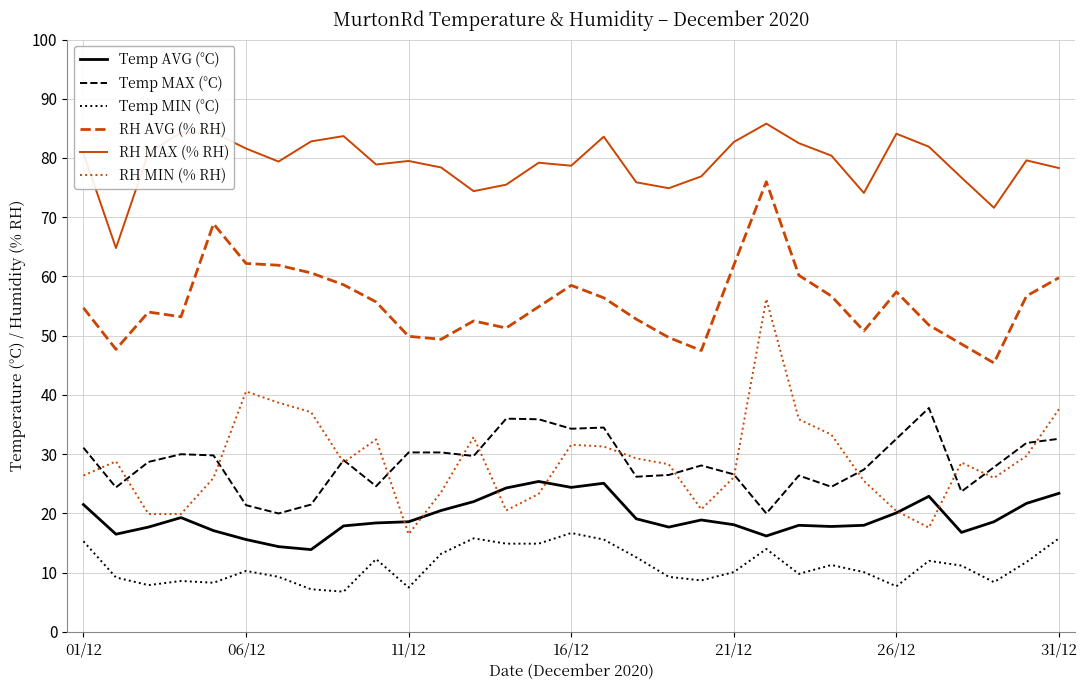

Which series has the largest total across all categories?

RH MAX (% RH)